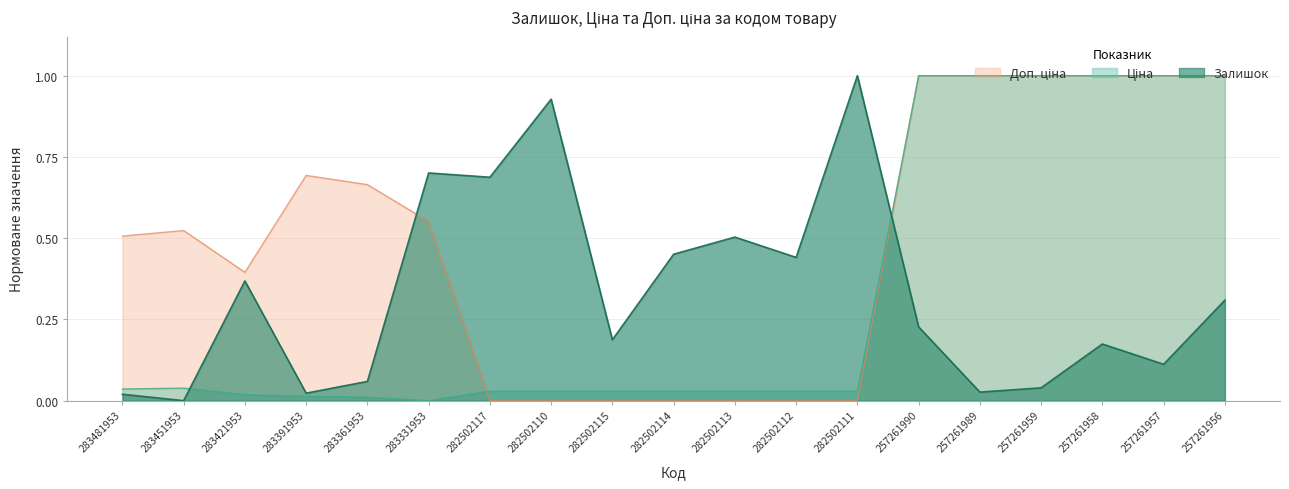

How many lines are shown in the chart?

3